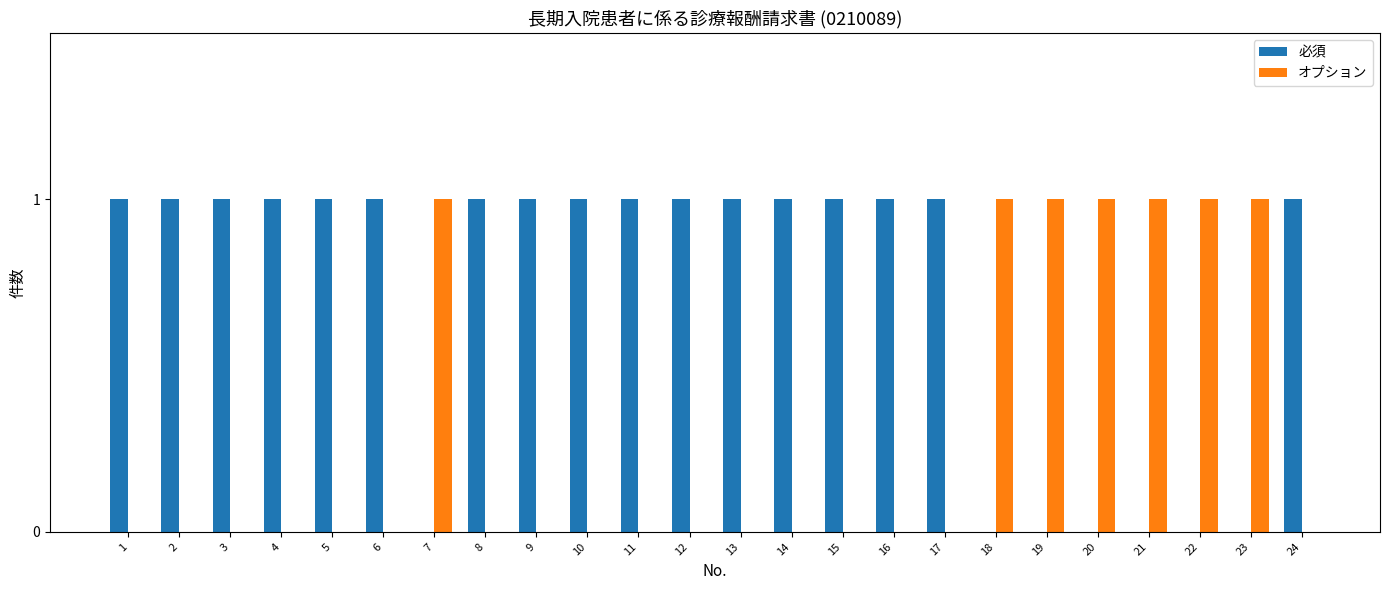

Reading right to left, what are all the values shown in this chart?

必須: 1	0	0	0	0	0	0	1	1	1	1	1	1	1	1	1	1	0	1	1	1	1	1	1
オプション: 0	1	1	1	1	1	1	0	0	0	0	0	0	0	0	0	0	1	0	0	0	0	0	0